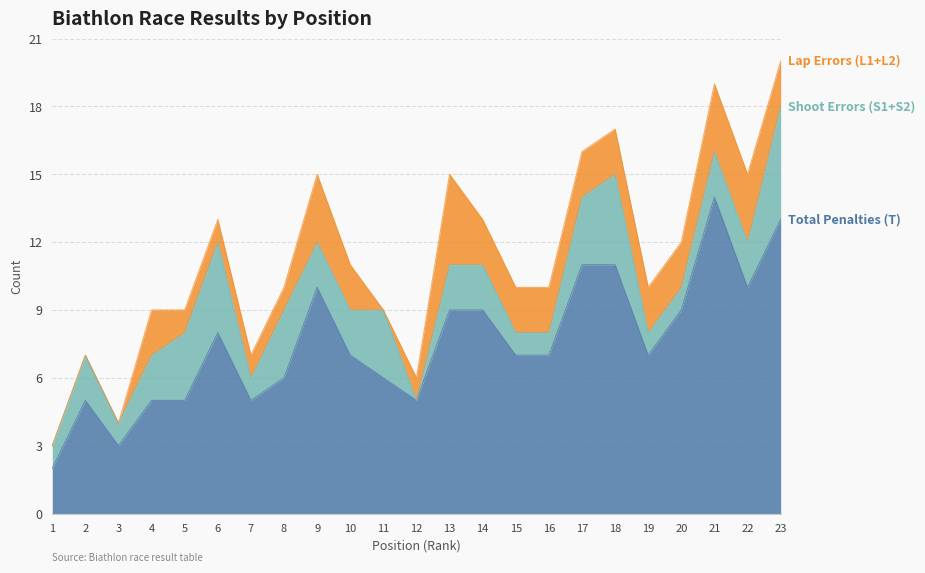

Reading right to left, transcribe all the data shown in this chart.

Total Penalties (T): 23=13	22=10	21=14	20=9	19=7	18=11	17=11	16=7	15=7	14=9	13=9	12=5	11=6	10=7	9=10	8=6	7=5	6=8	5=5	4=5	3=3	2=5	1=2
Shoot Errors (S1+S2): 23=5	22=2	21=2	20=1	19=1	18=4	17=3	16=1	15=1	14=2	13=2	12=0	11=3	10=2	9=2	8=3	7=1	6=4	5=3	4=2	3=1	2=2	1=1
Lap Errors (L1+L2): 23=2	22=3	21=3	20=2	19=2	18=2	17=2	16=2	15=2	14=2	13=4	12=1	11=0	10=2	9=3	8=1	7=1	6=1	5=1	4=2	3=0	2=0	1=0